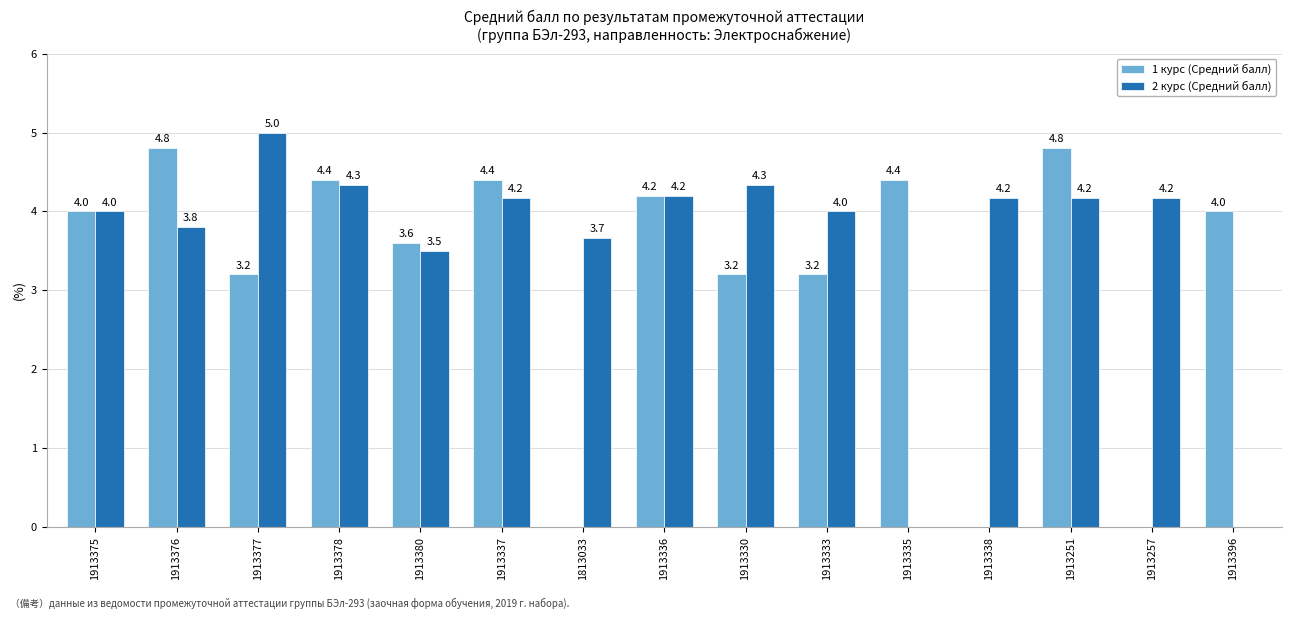

What are all the series names shown in the legend?

1 курс (Средний балл), 2 курс (Средний балл)